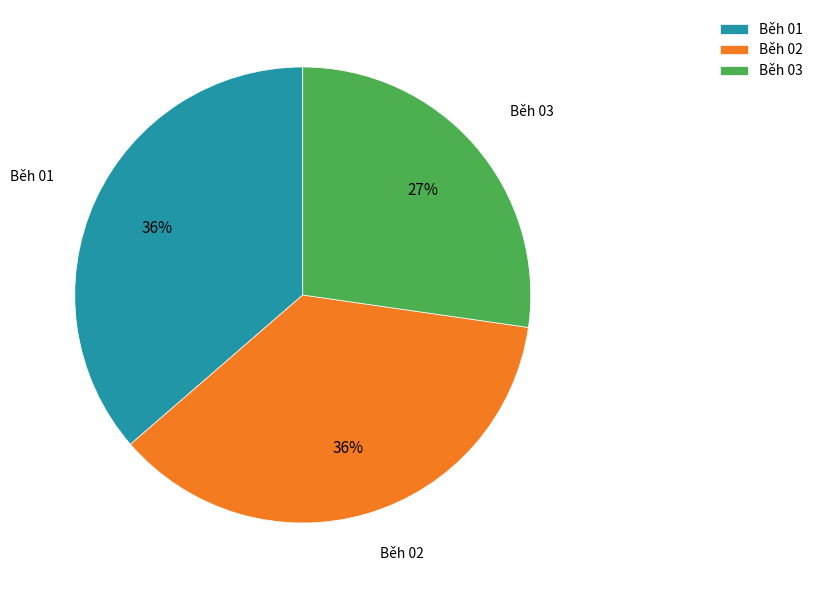

How many segments does this pie chart have?

3